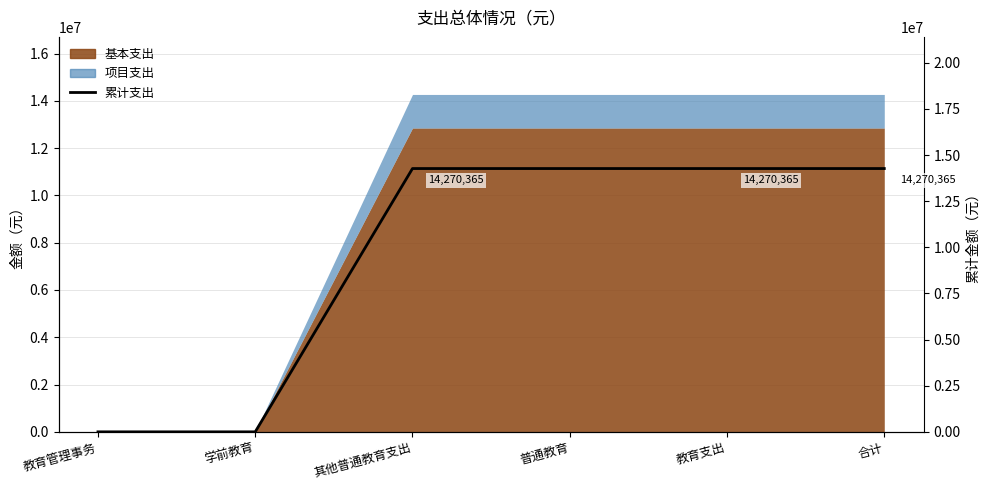

Reading left to right, what are all the values shown in this chart?

教育管理事务=0	学前教育=0	其他普通教育支出=14270365	普通教育=14270365	教育支出=14270365	合计=14270365